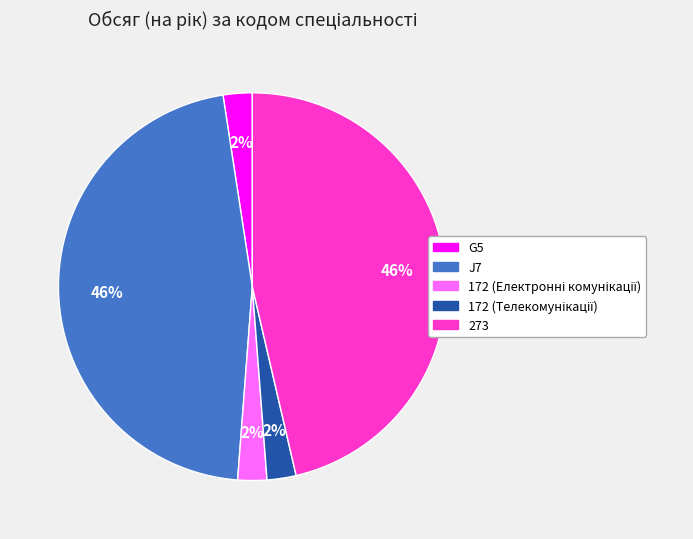

Is there any slice that represents more than half of the pie?

No